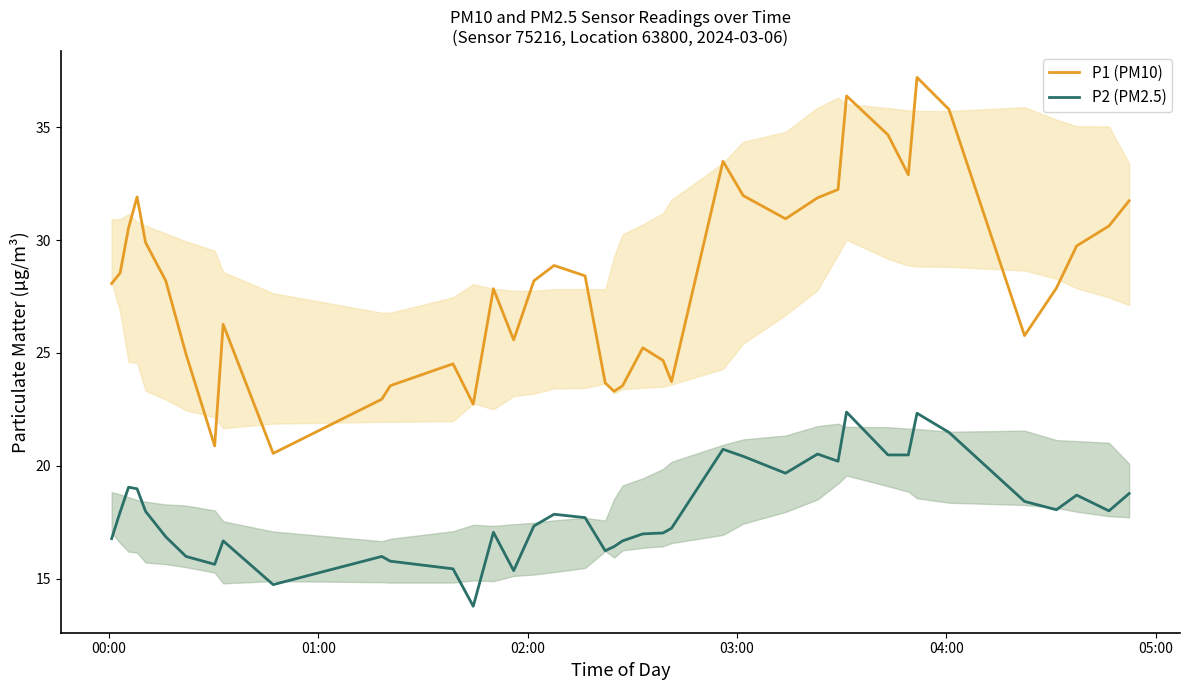

True or false: P1 (PM10) and P2 (PM2.5) cross at least once.

False